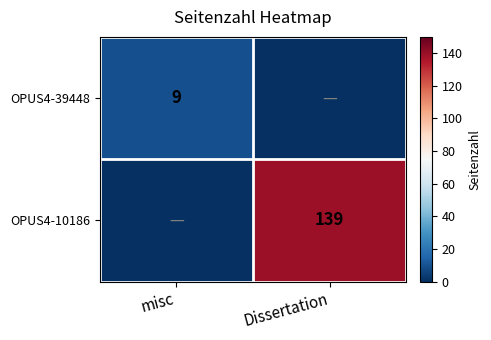

Is the value of OPUS4-39448 at misc greater than the value of OPUS4-10186 at Dissertation?

No